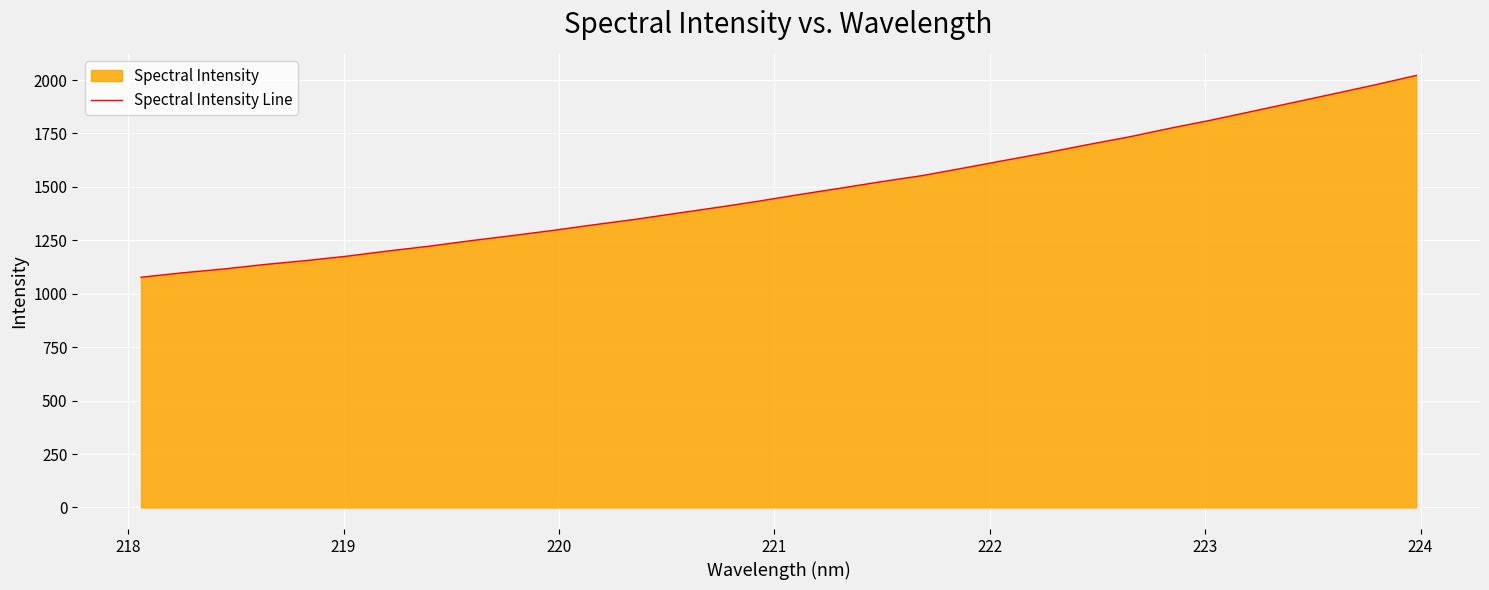

How many lines are shown in the chart?

1